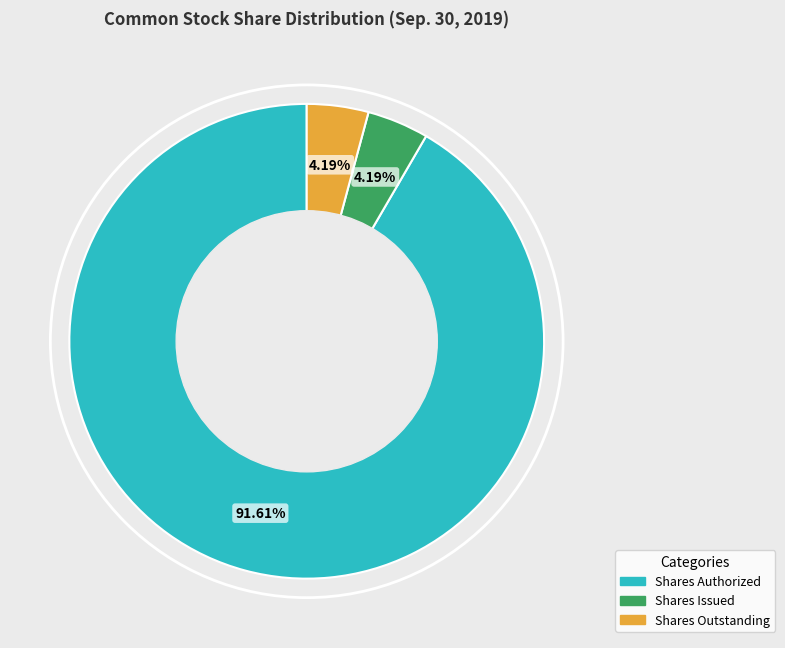

Is there any slice that represents more than half of the pie?

Yes